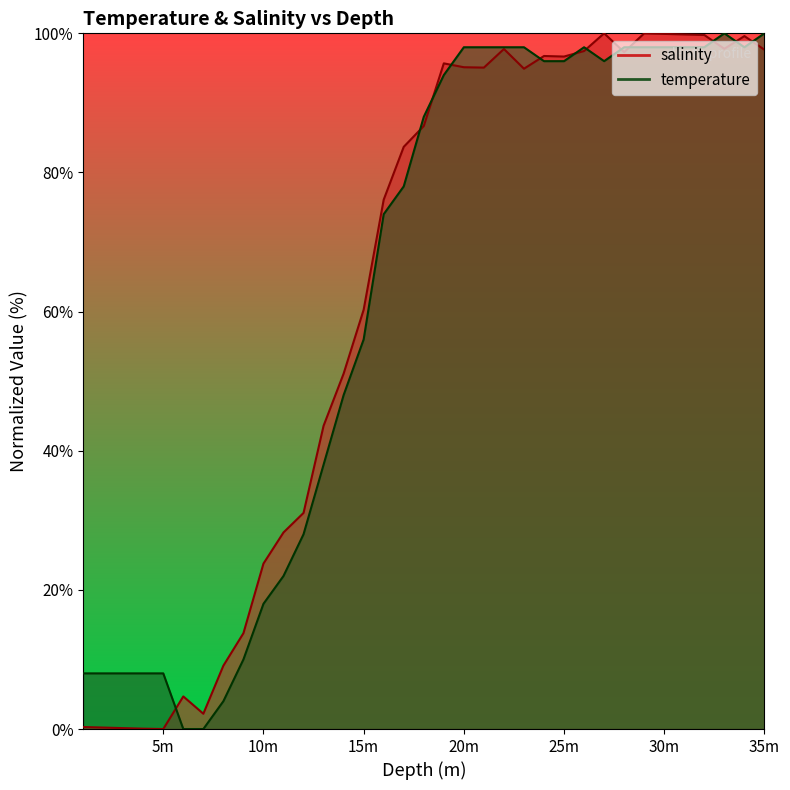

The temperature series shows 8.0 at 3.0. True or false?

True